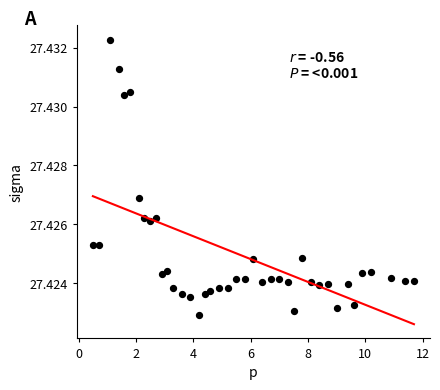

What is the range of X values (max minus min)?

11.2